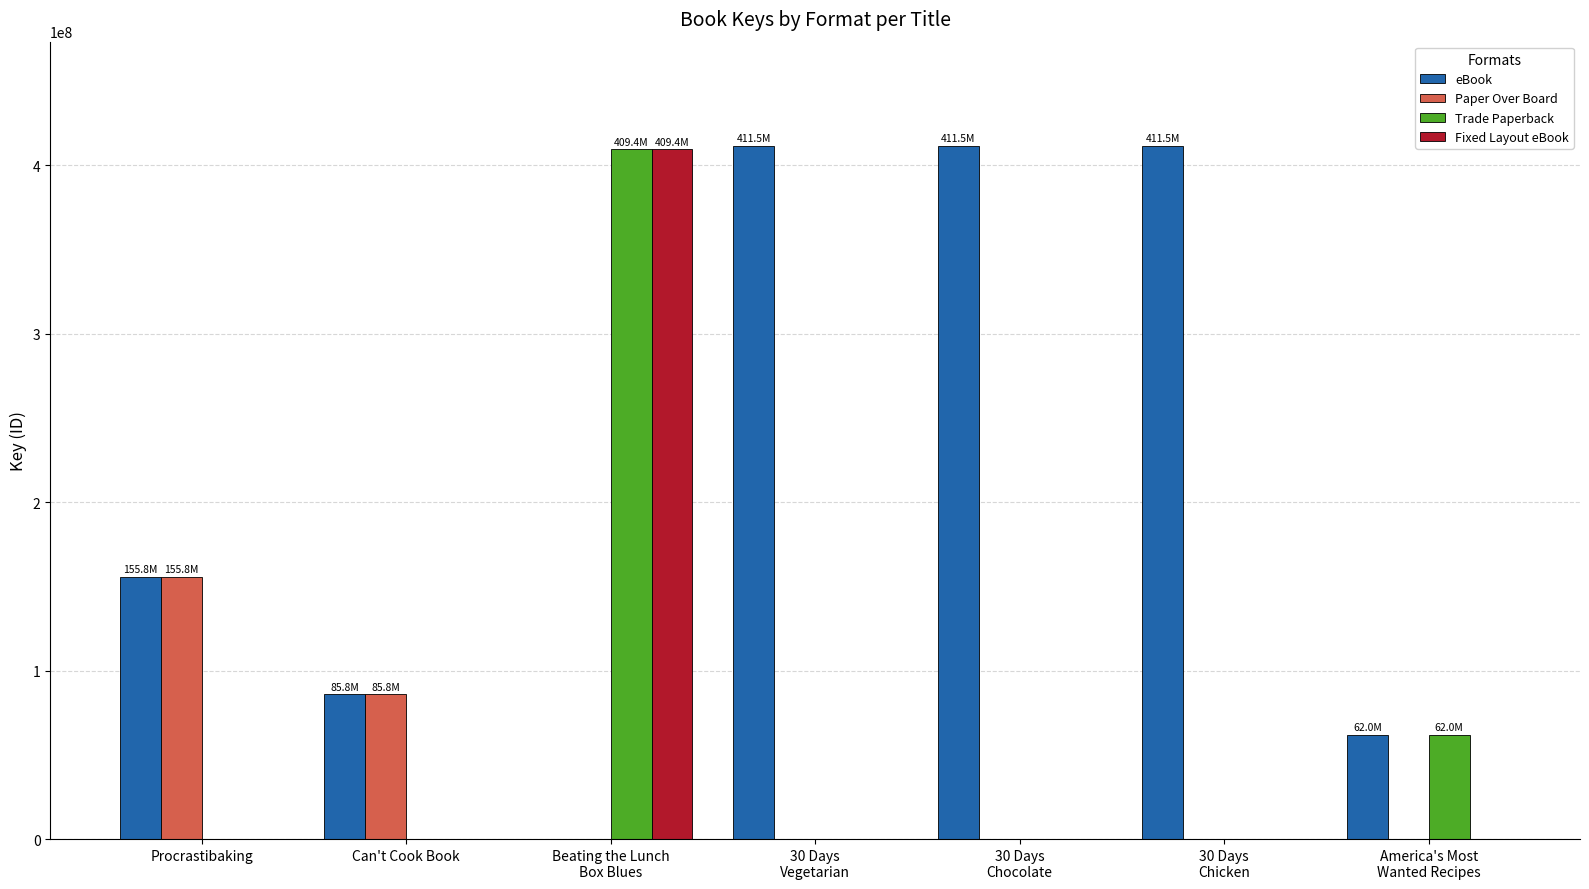

True or false: Trade Paperback has a value of 153924273 at 30 Days
Vegetarian.

False